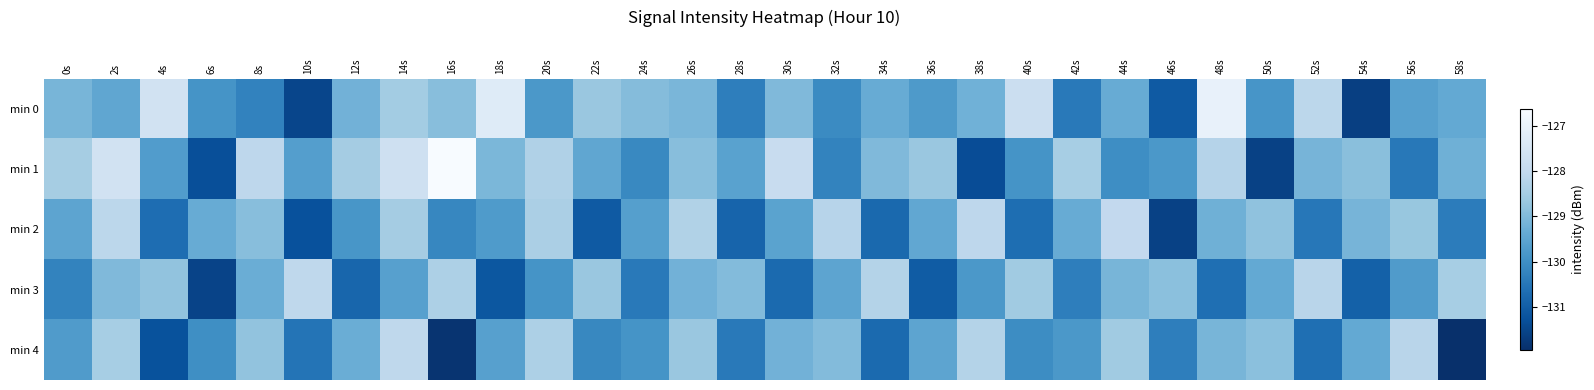

At which category is the sum across all series the highest?

14s